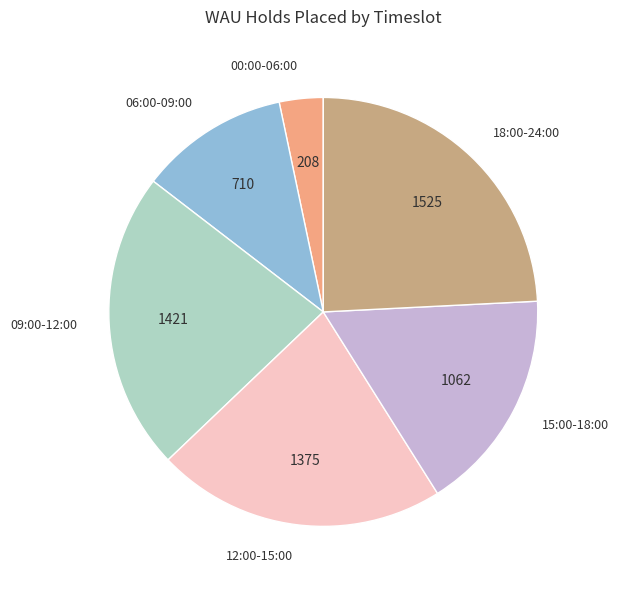

Does 06:00-09:00 account for over 50% of the chart?

No